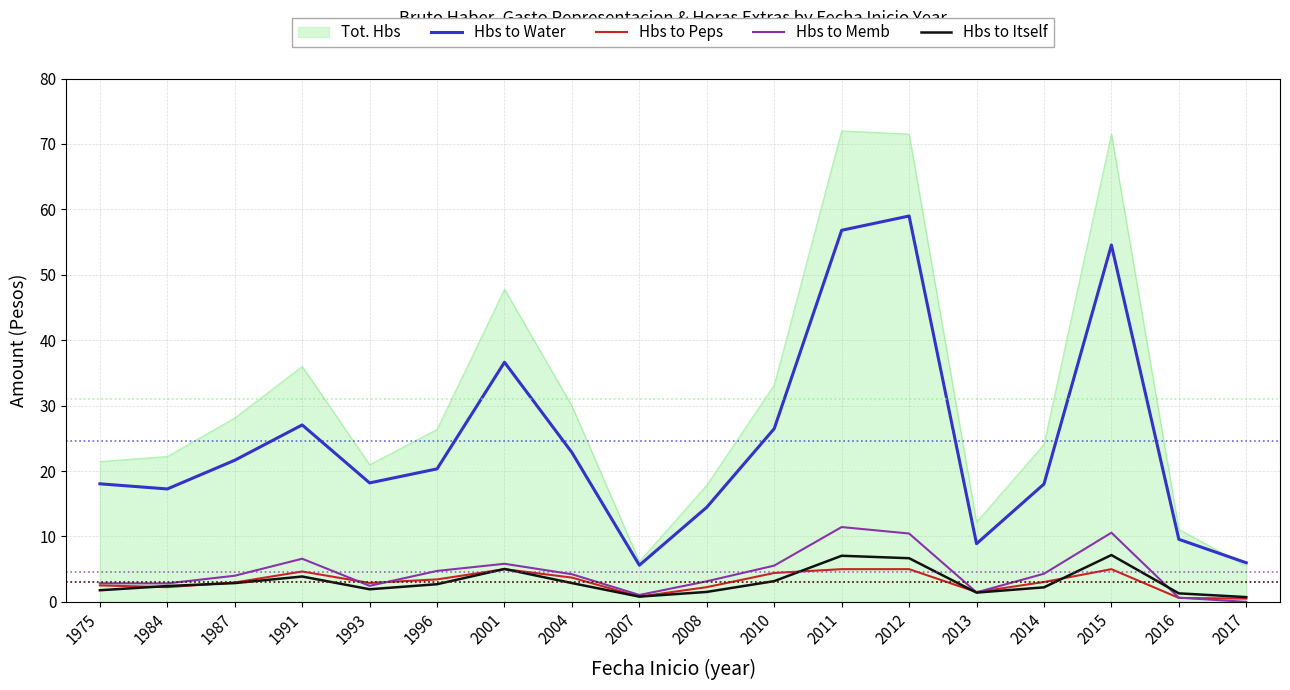

At which label is Tot. Hbs closest to 38?

1991